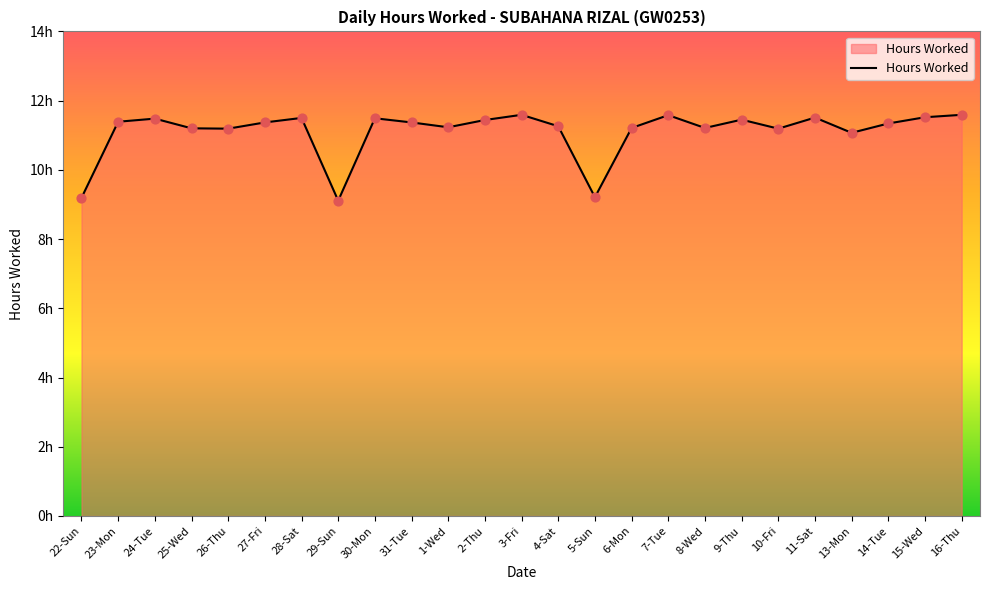

Which has a higher value, 7-Tue or 15-Wed?

7-Tue